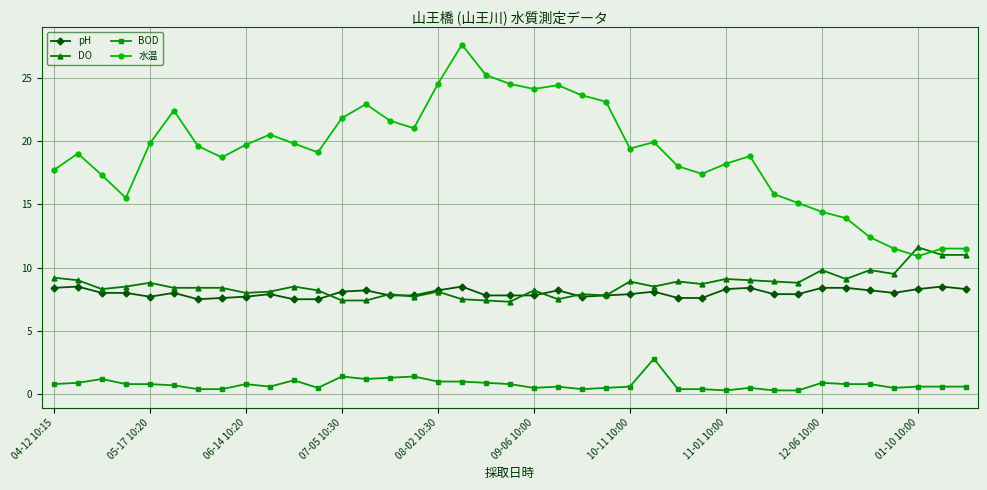

Count the number of data series in this chart.

4